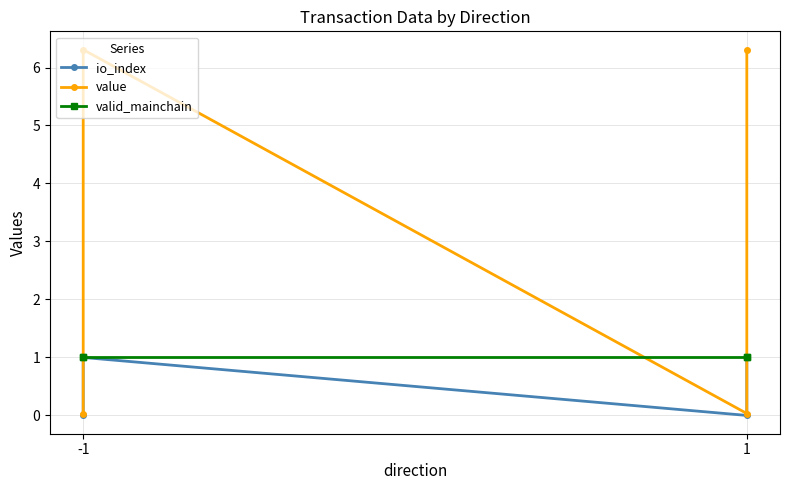

At how many categories does at least one series exceed 2?

2